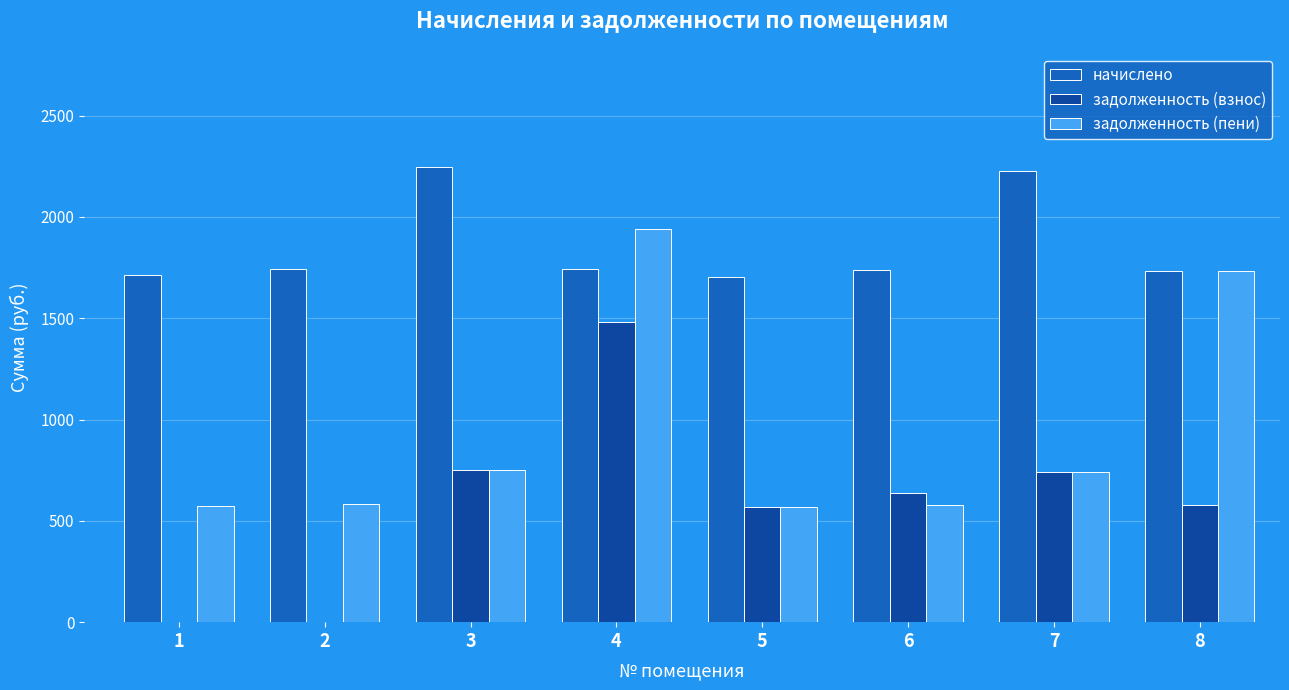

The задолженность (пени) series shows 2532.7 at 4. True or false?

False